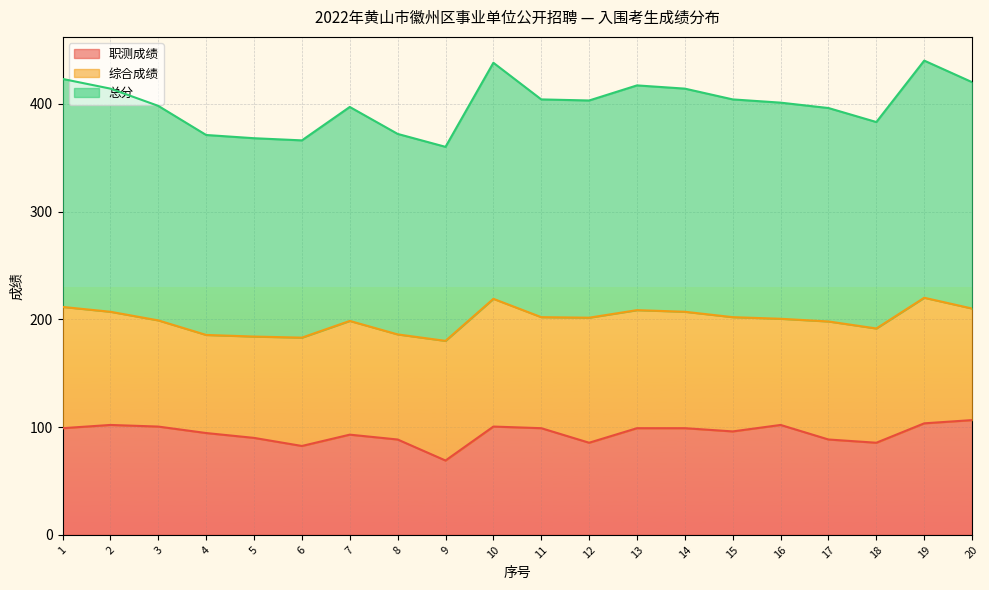

What is the difference between the maximum and minimum values in the 总分 series?

40.0